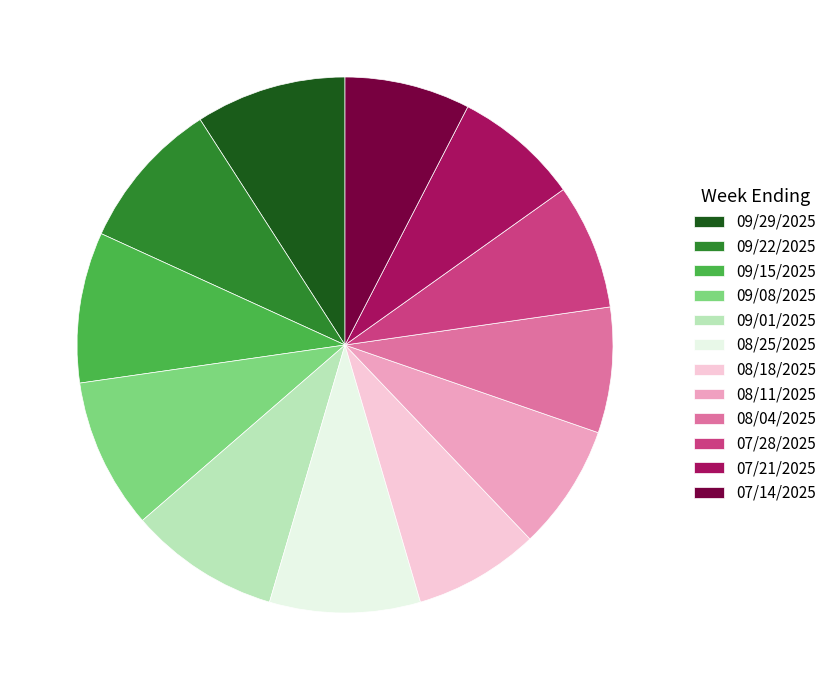

True or false: 07/14/2025 accounts for 14% of the total.

False